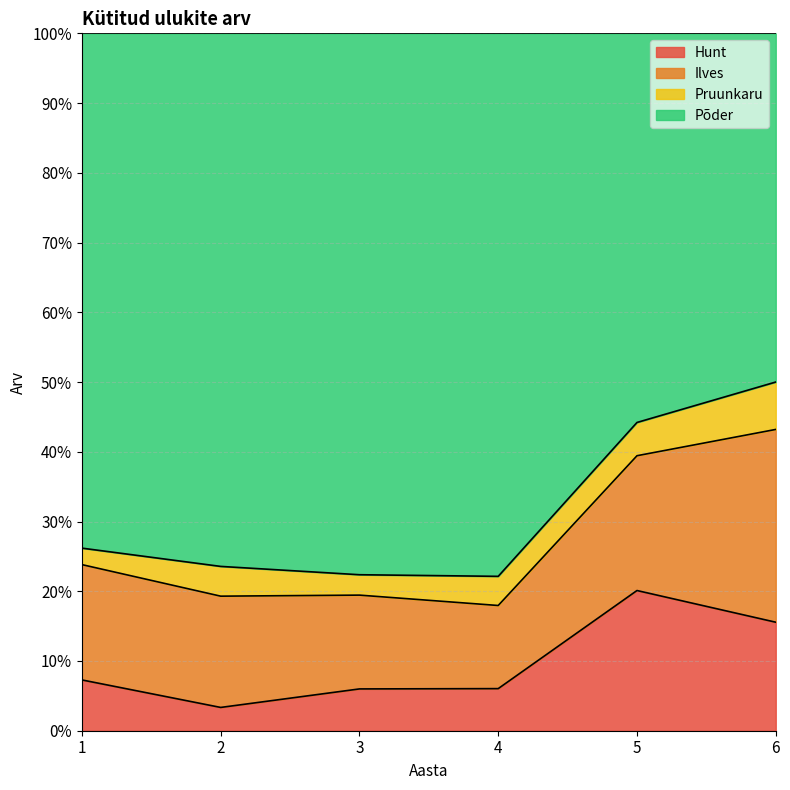

What is the total value across all series at 1?

100.0